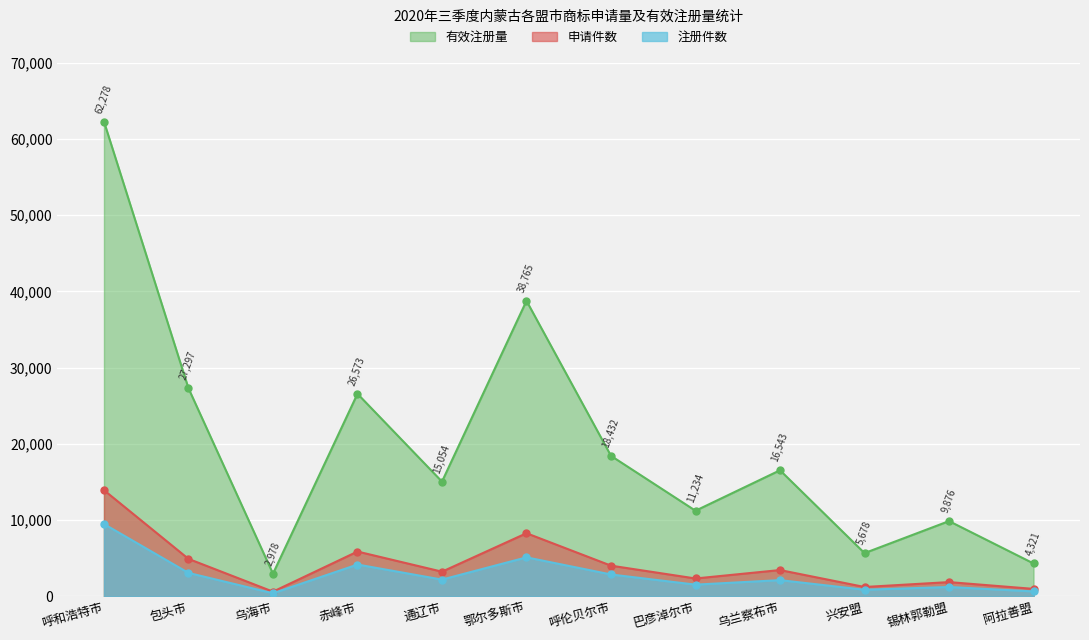

What is the greatest value displayed?

62278